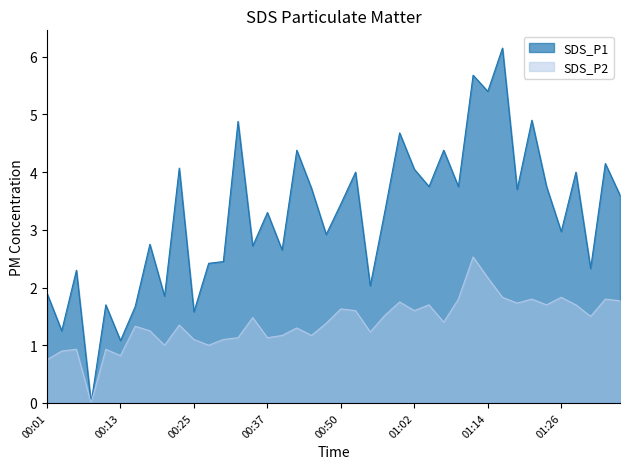

In SDS_P2, how many points are lower than both neighbors (excluding endpoints)?

12